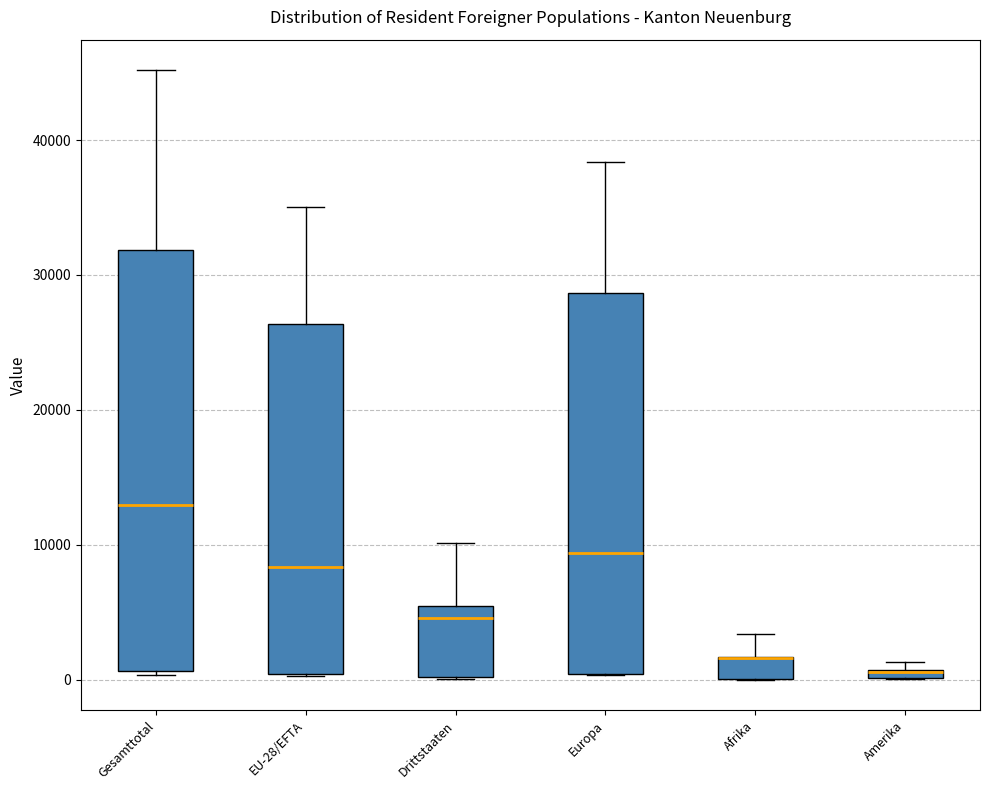

Which box is the tallest, from its lower edge to its upper edge?

Gesamttotal